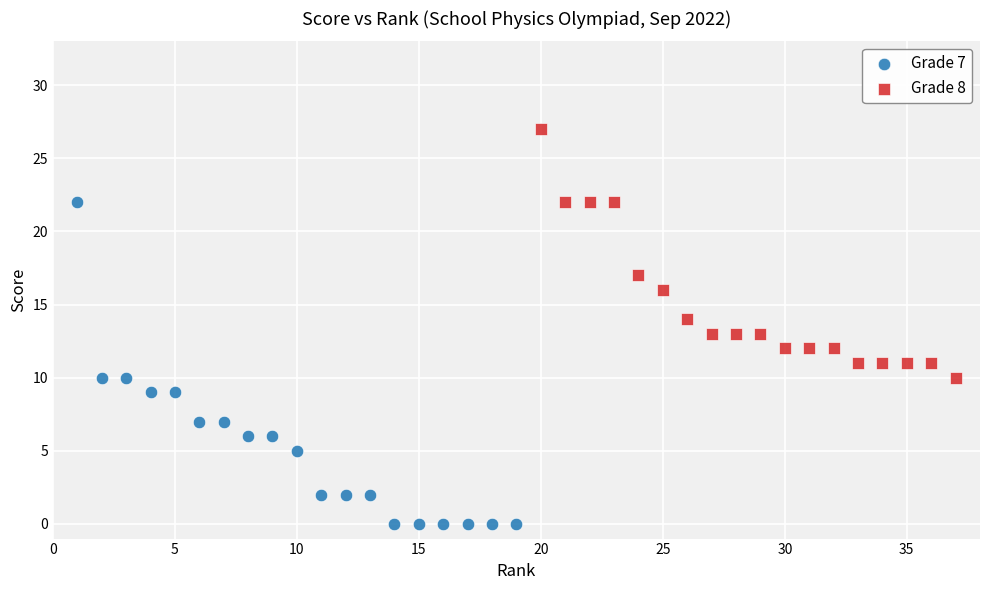

Which series contains the lowest Y value?

Grade 7